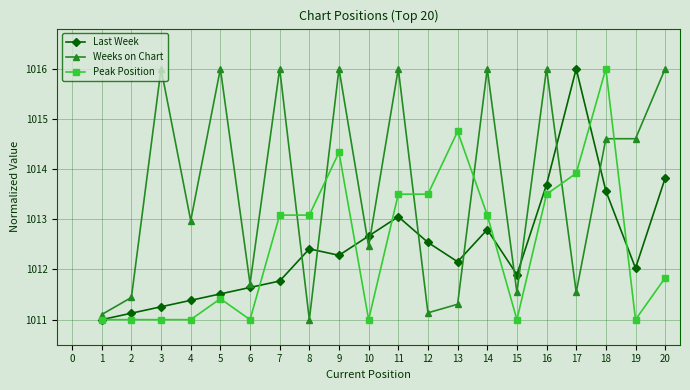

Which series ends up on top after the final intersection of Peak Position and Weeks on Chart?

Weeks on Chart